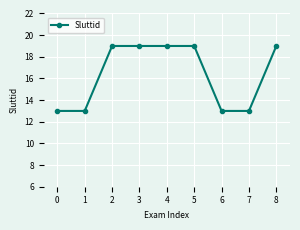

What is the minimum value shown in the chart?

13